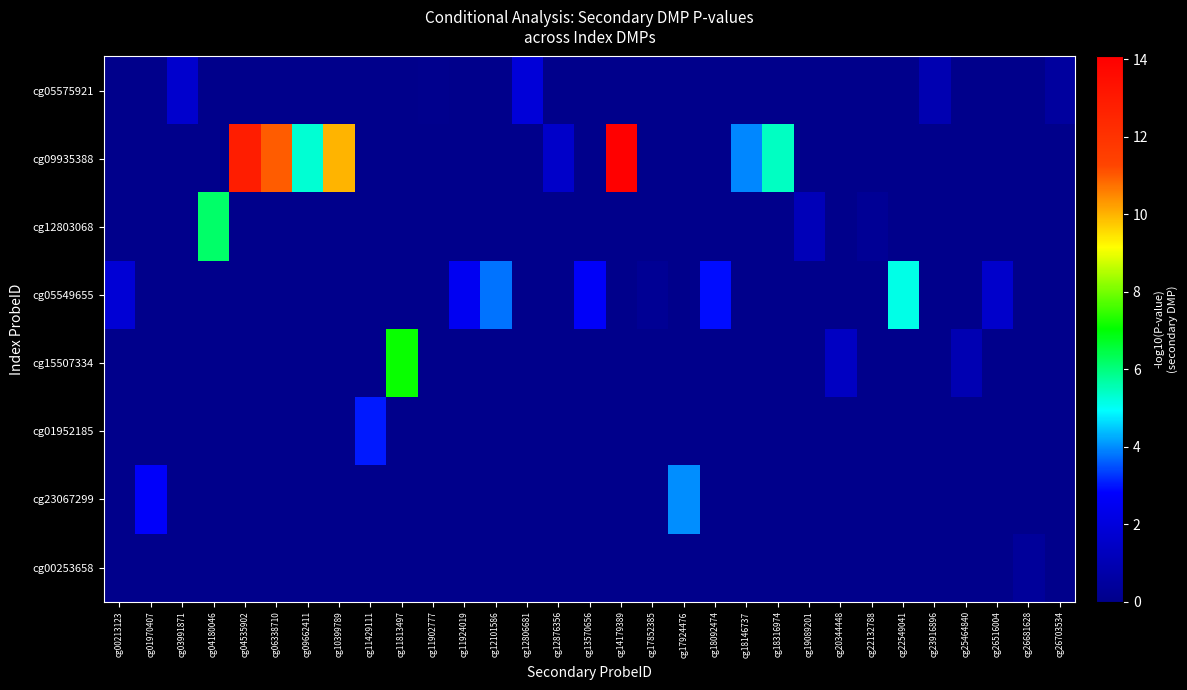

How many series are shown in this chart?

8